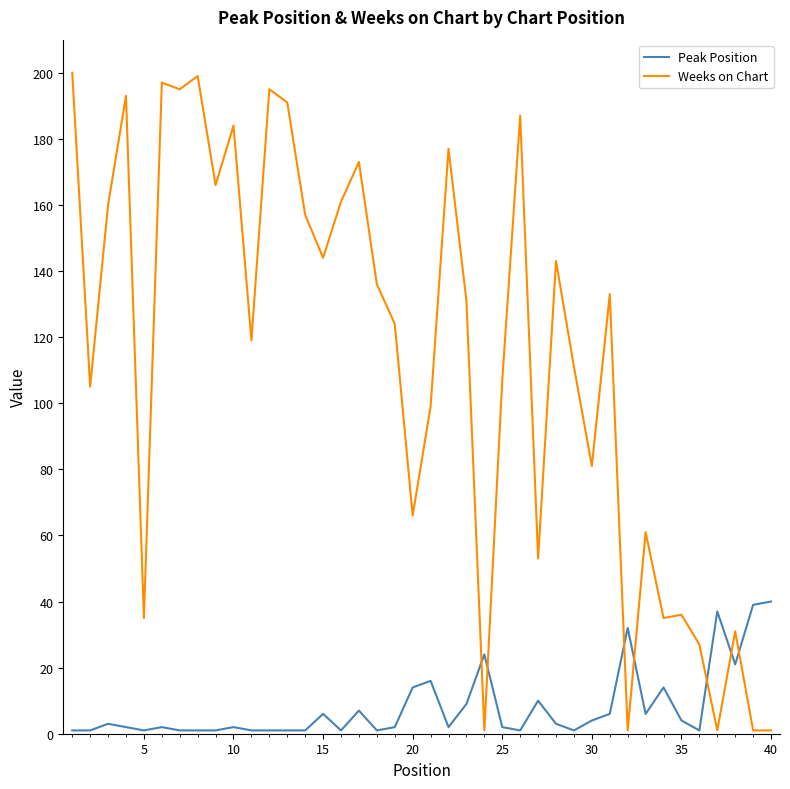

What is the maximum value for Peak Position?

40